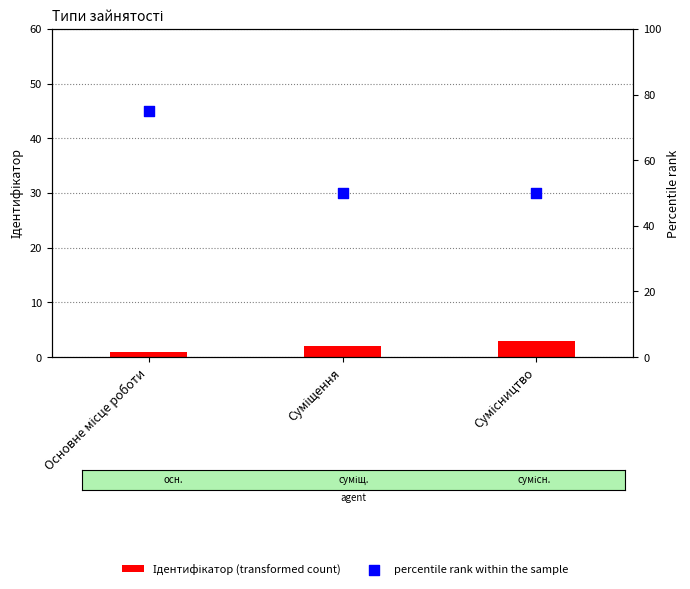

What is the total value across all series at Основне місце роботи?

76